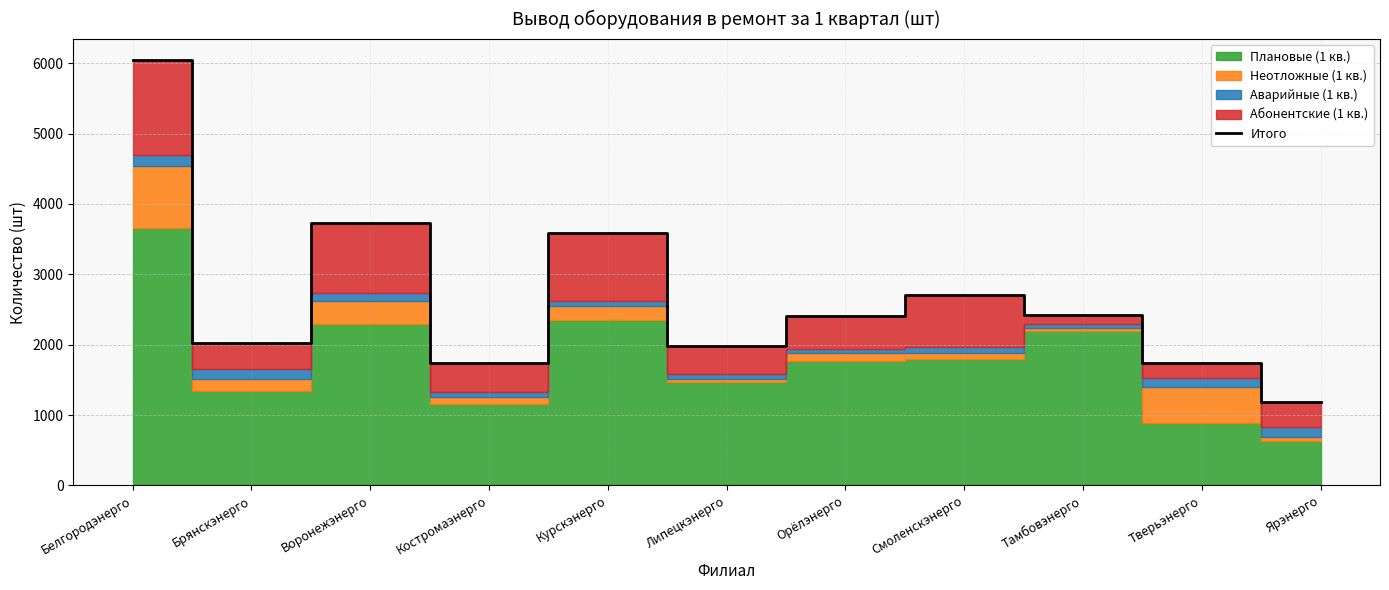

What is the label of the 11th point from the left?

Ярэнерго